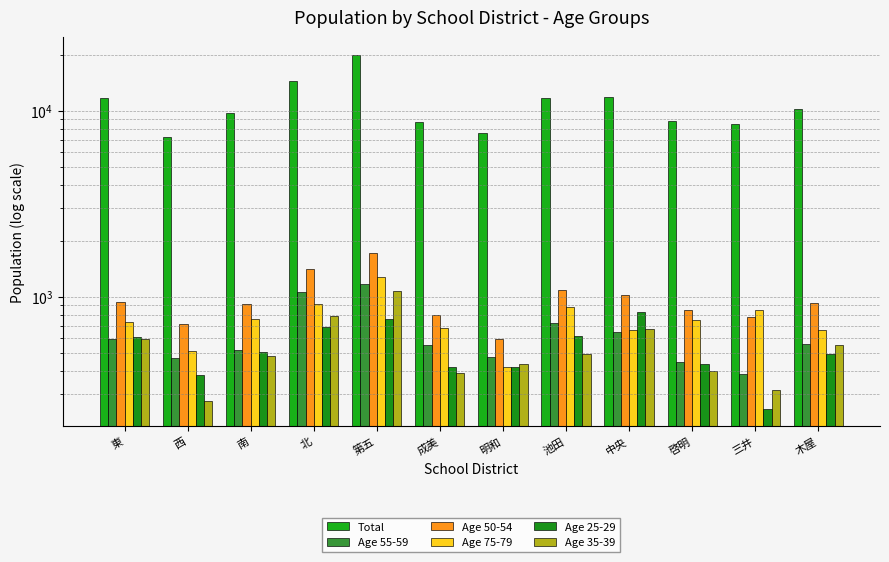

At which category does the chart reach its minimum across all series?

三井